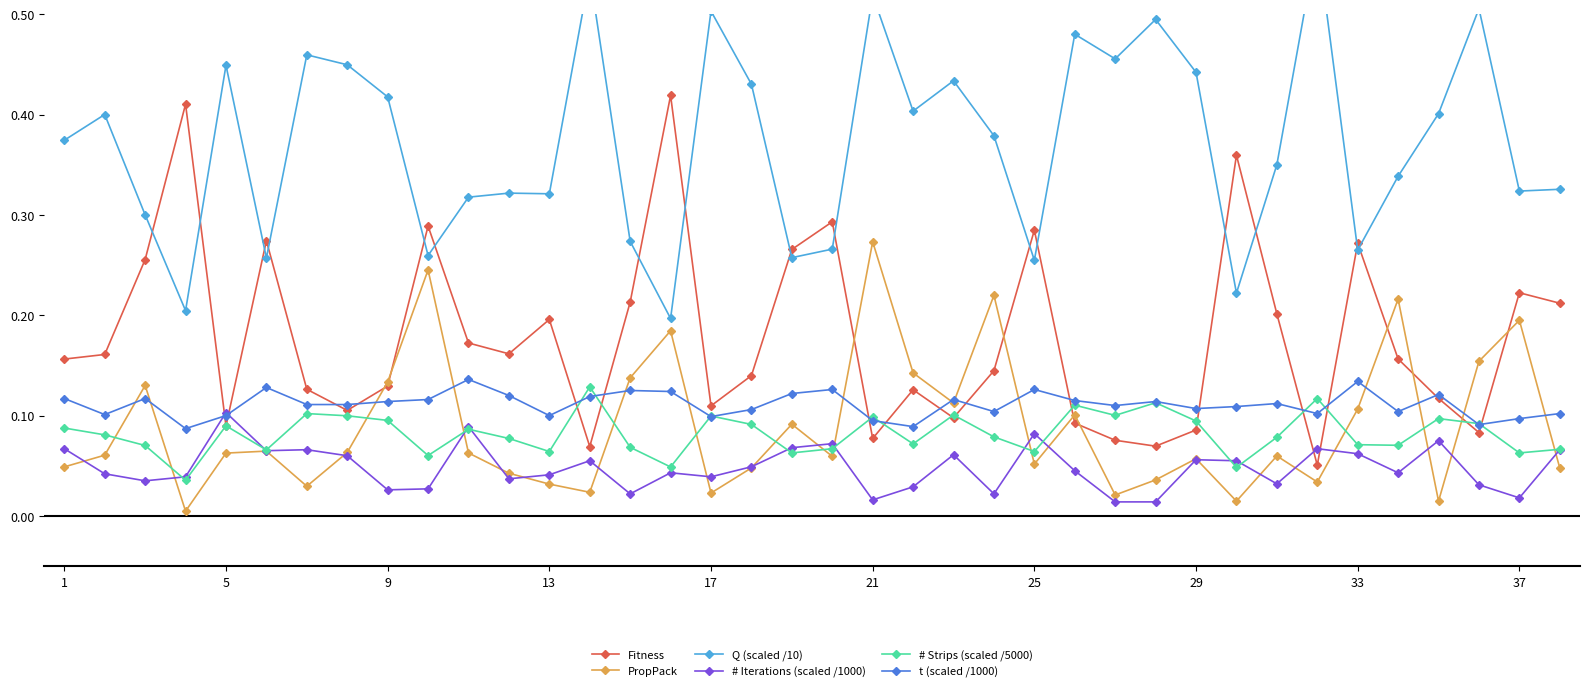

True or false: # Strips (scaled /5000) has more than 0 points higher than both neighbors.

True